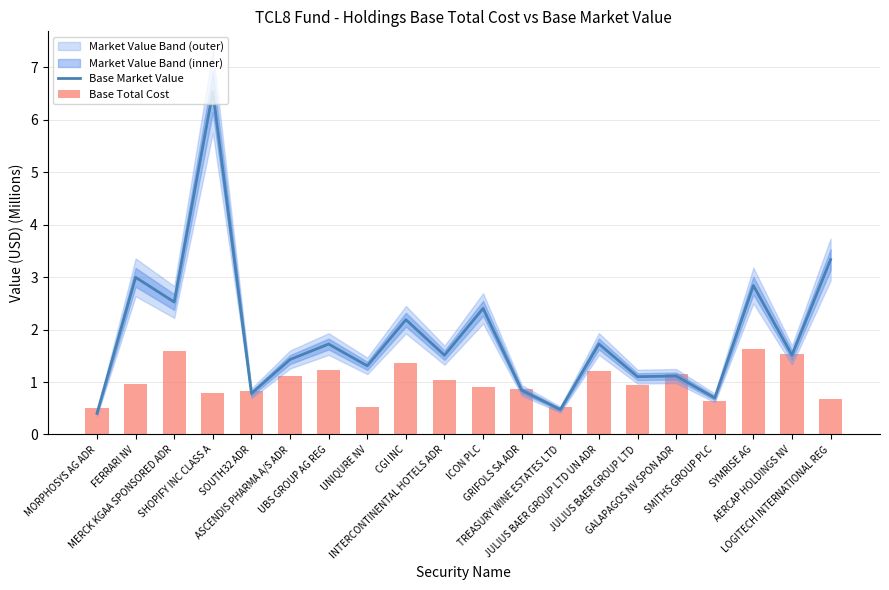

The Base Market Value series shows 0.7 at CGI INC. True or false?

False